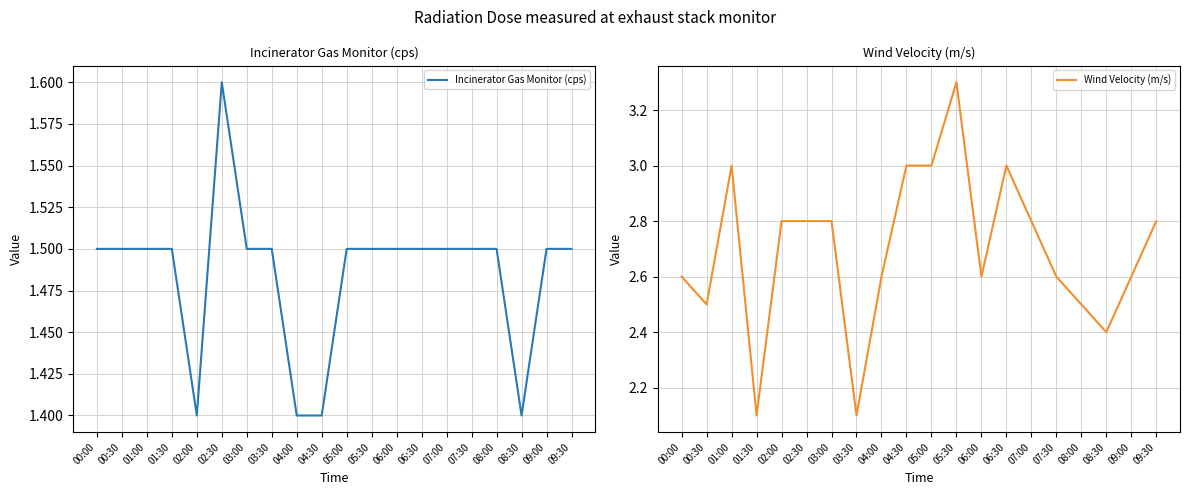

What position from the left is 06:00?

13